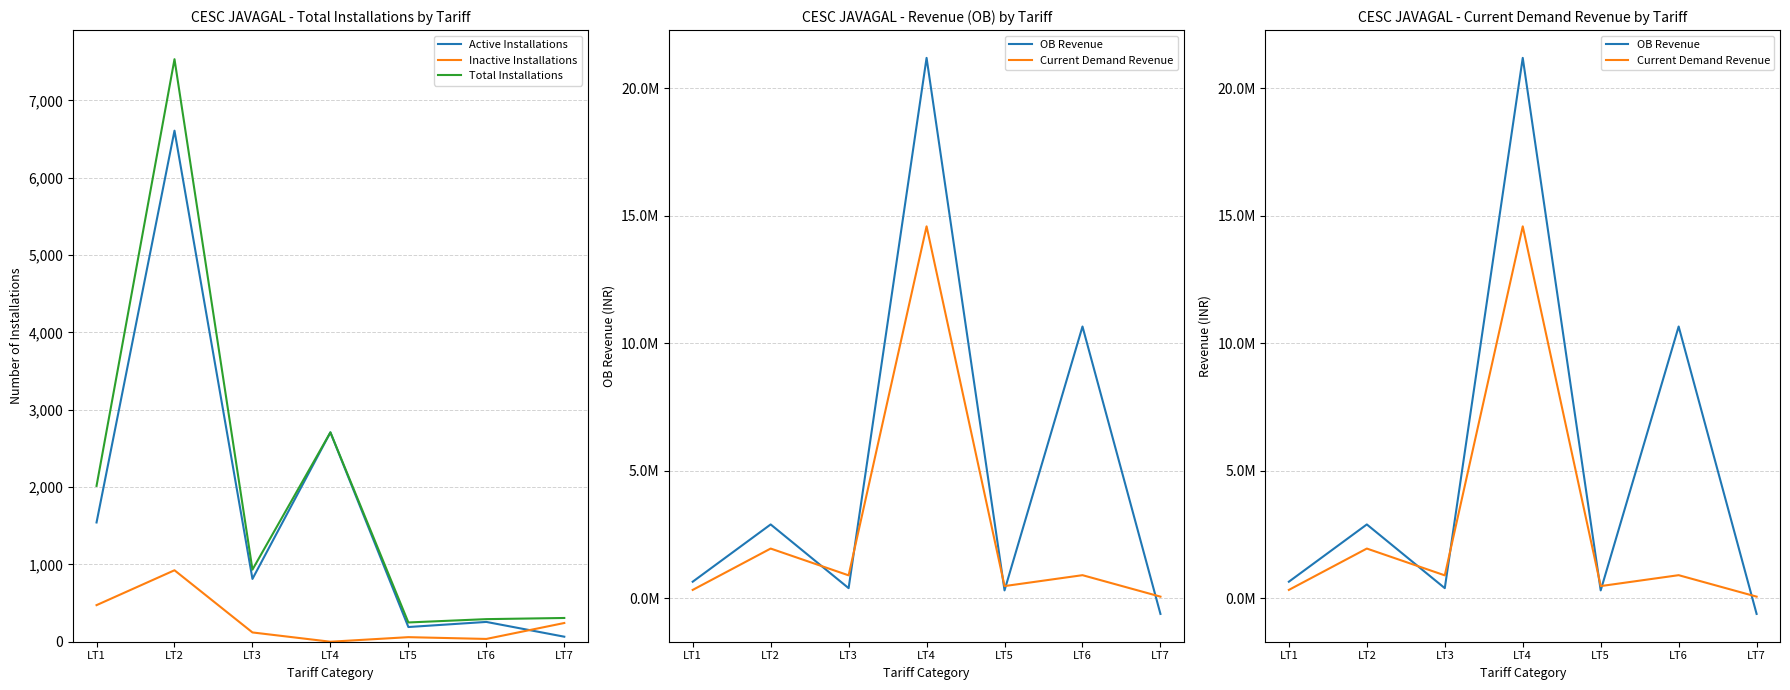

True or false: Inactive Installations and Total Installations intersect in this chart.

False